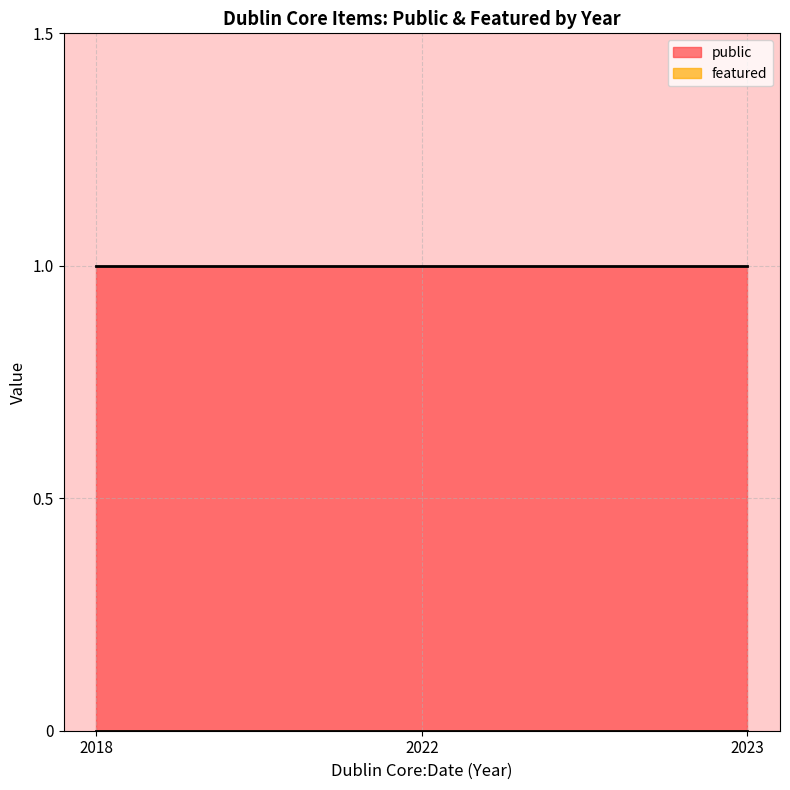

What is the highest value of the public series?

1